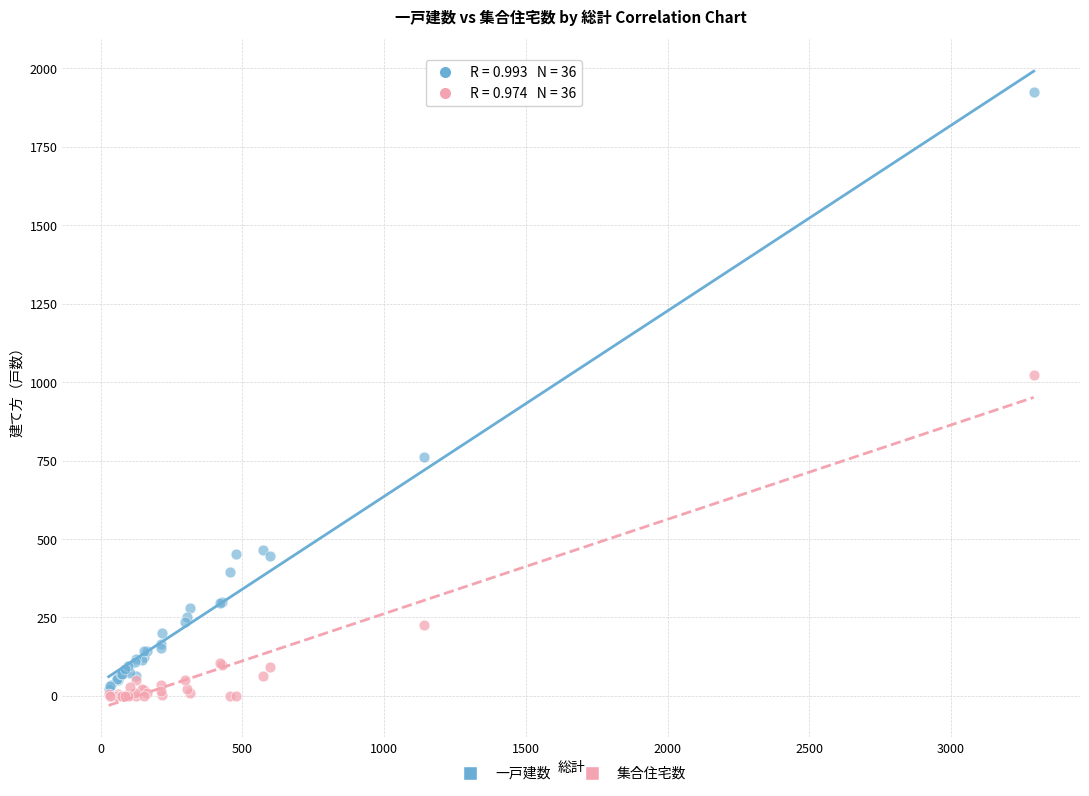

What are all the series names shown in the legend?

一戸建数, 集合住宅数